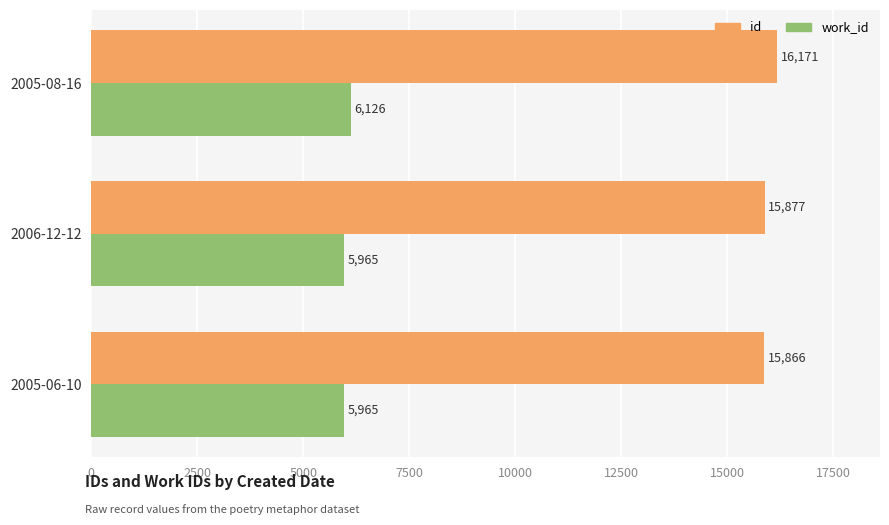

Read the id value at 2005-06-10.

15866